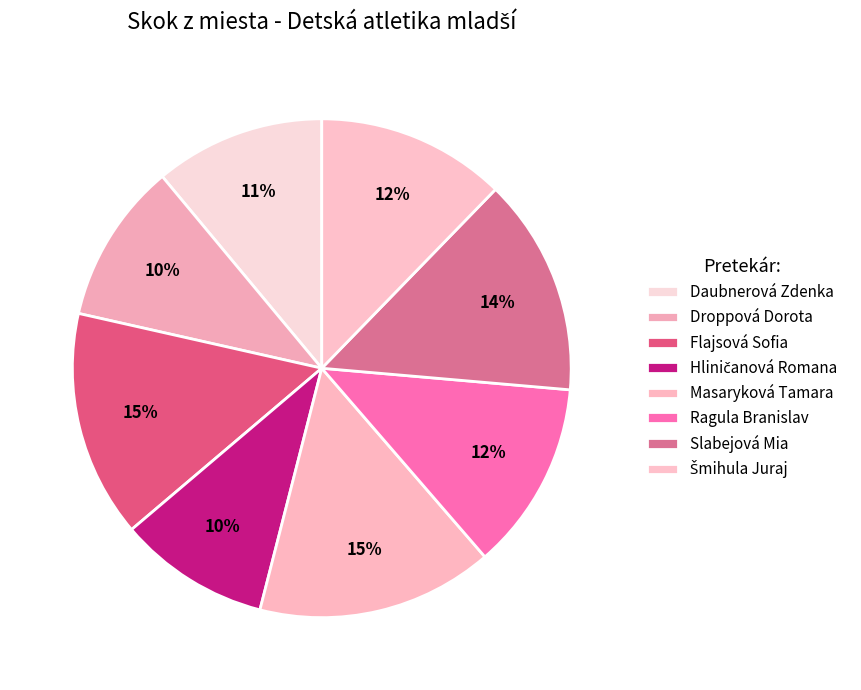

How many segments does this pie chart have?

8